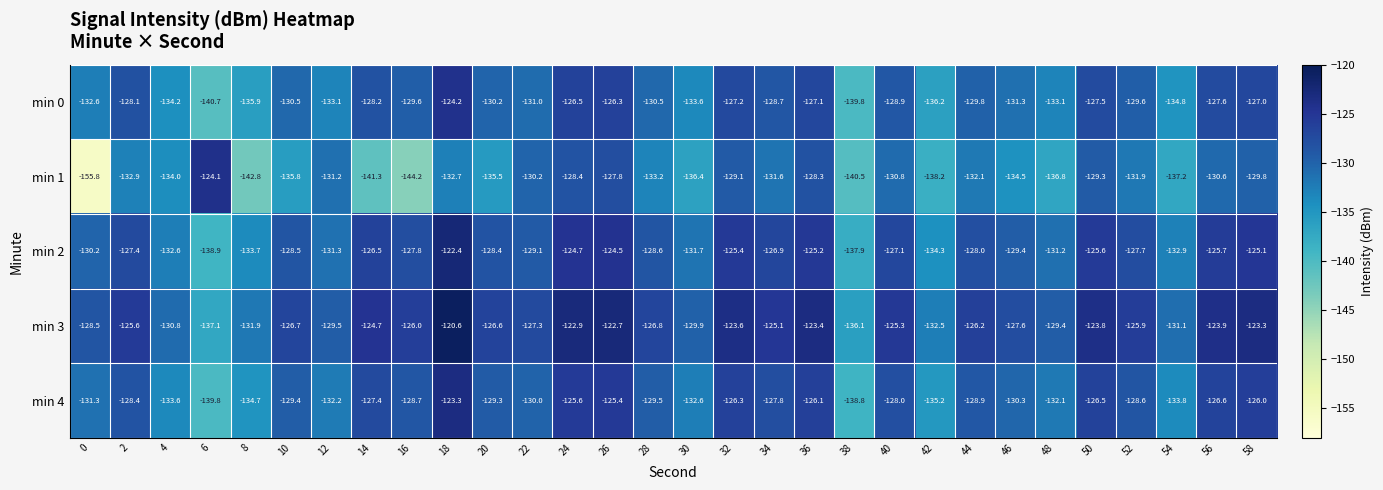

What is the difference between the maximum and minimum values in the min 1 series?

31.7